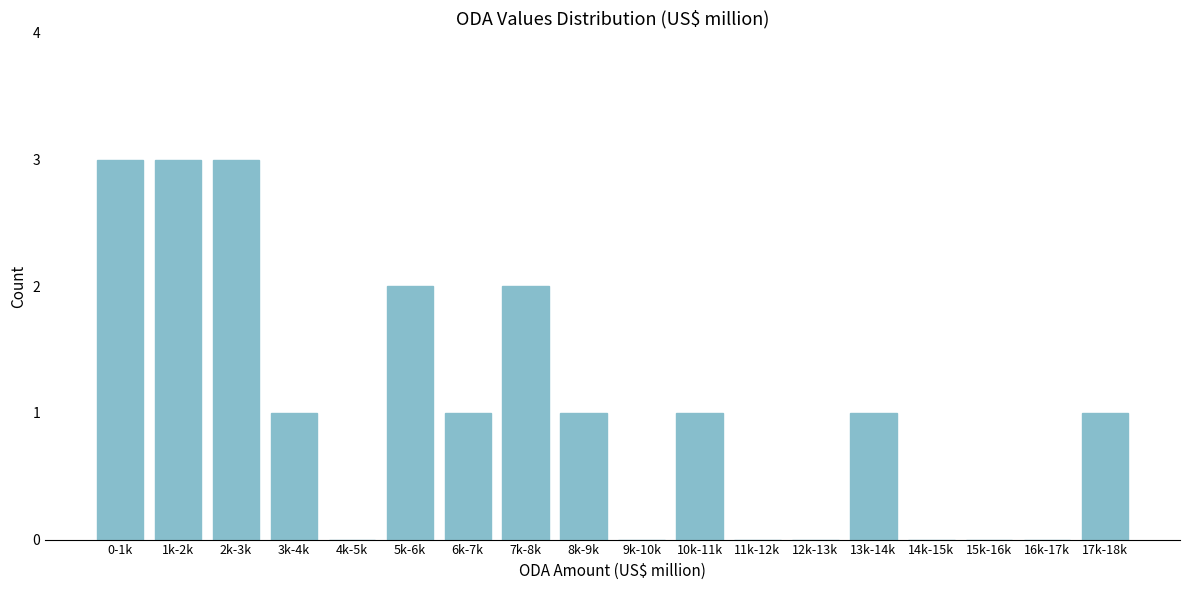

Reading left to right, transcribe all the data shown in this chart.

0-1k=3	1k-2k=3	2k-3k=3	3k-4k=1	4k-5k=0	5k-6k=2	6k-7k=1	7k-8k=2	8k-9k=1	9k-10k=0	10k-11k=1	11k-12k=0	12k-13k=0	13k-14k=1	14k-15k=0	15k-16k=0	16k-17k=0	17k-18k=1